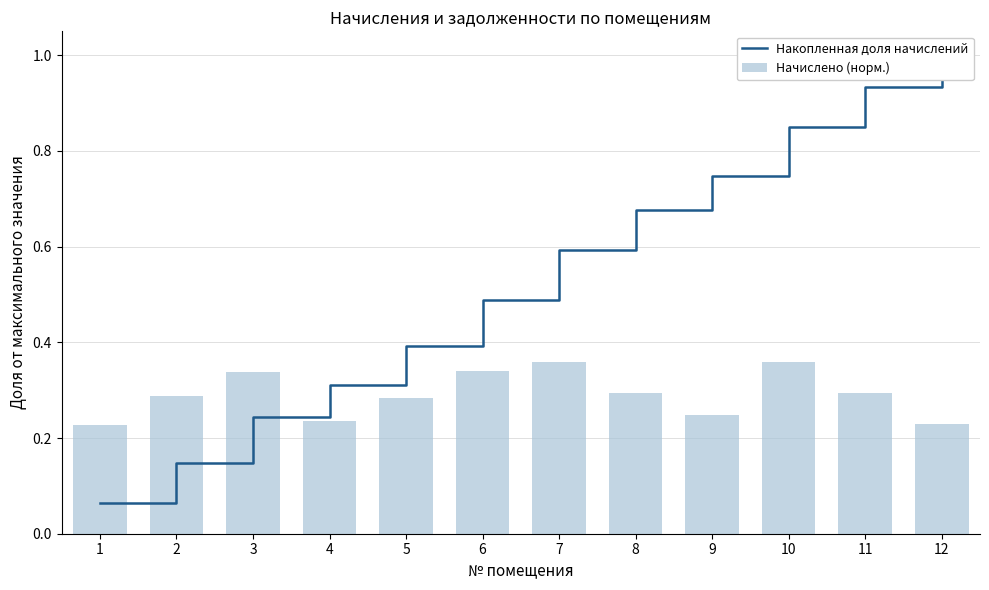

At 3, list the series in order from largest to smallest.

Начислено (норм.), Накопленная доля начислений